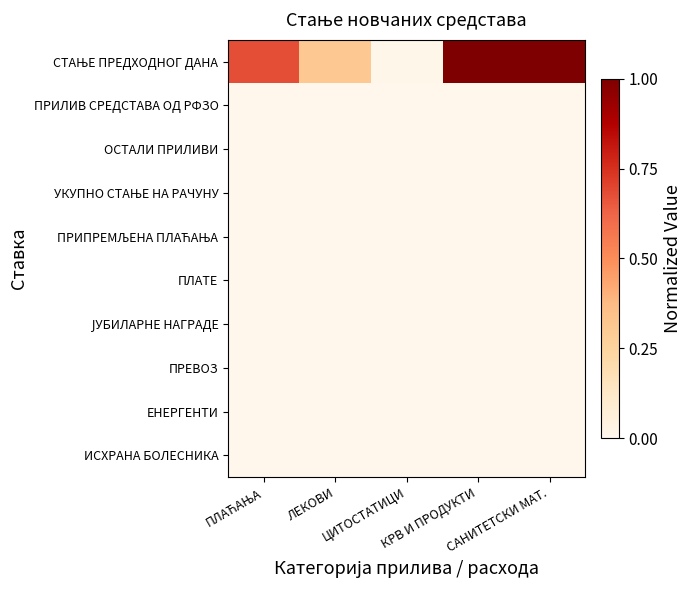

At which category is the sum across all series the highest?

КРВ И ПРОДУКТИ